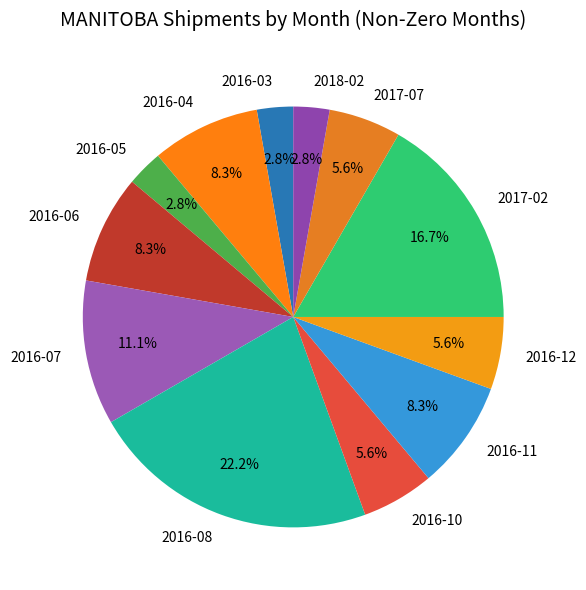

How many segments does this pie chart have?

12